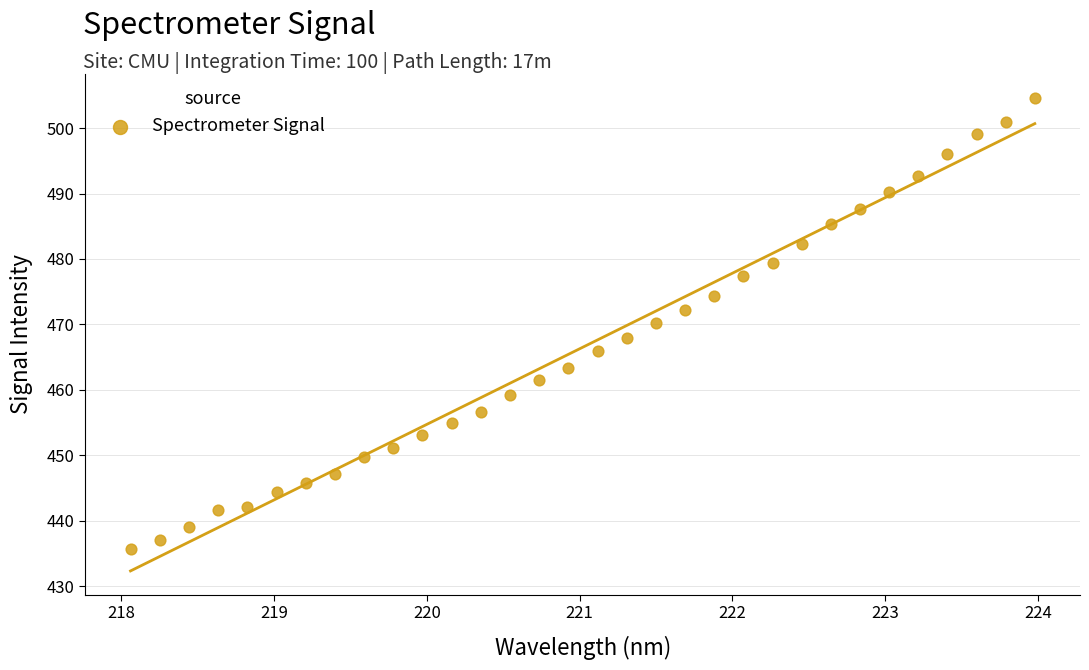

What is the range of Y values (max minus min)?

69.0